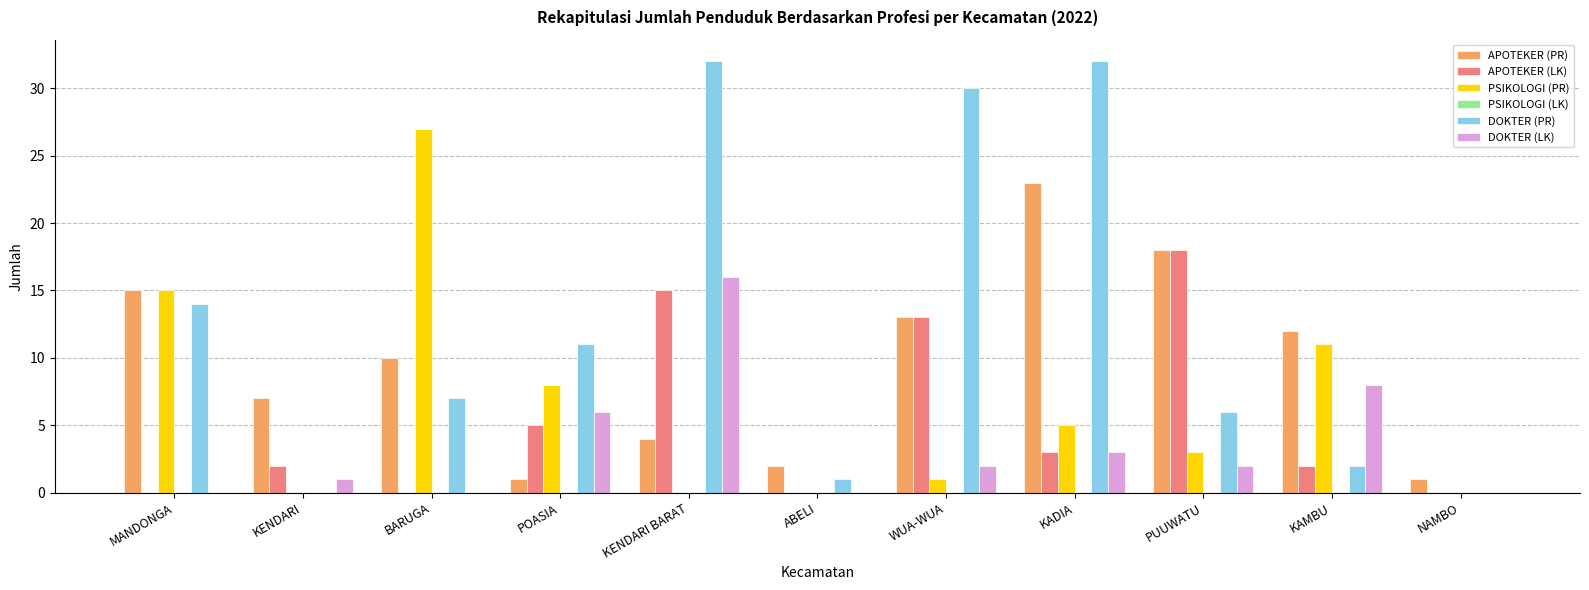

Are the bars grouped side by side (vs. stacked)?

Yes